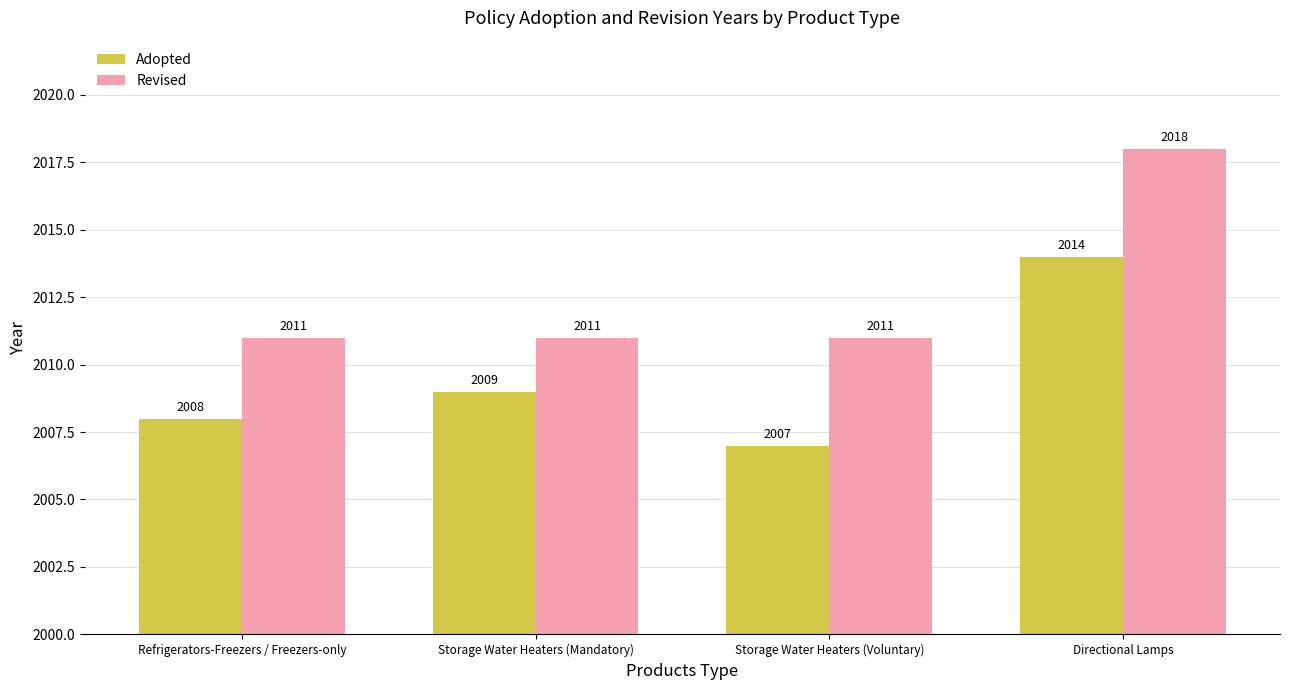

Reading left to right, transcribe all the data shown in this chart.

Adopted: 2008	2009	2007	2014
Revised: 2011	2011	2011	2018